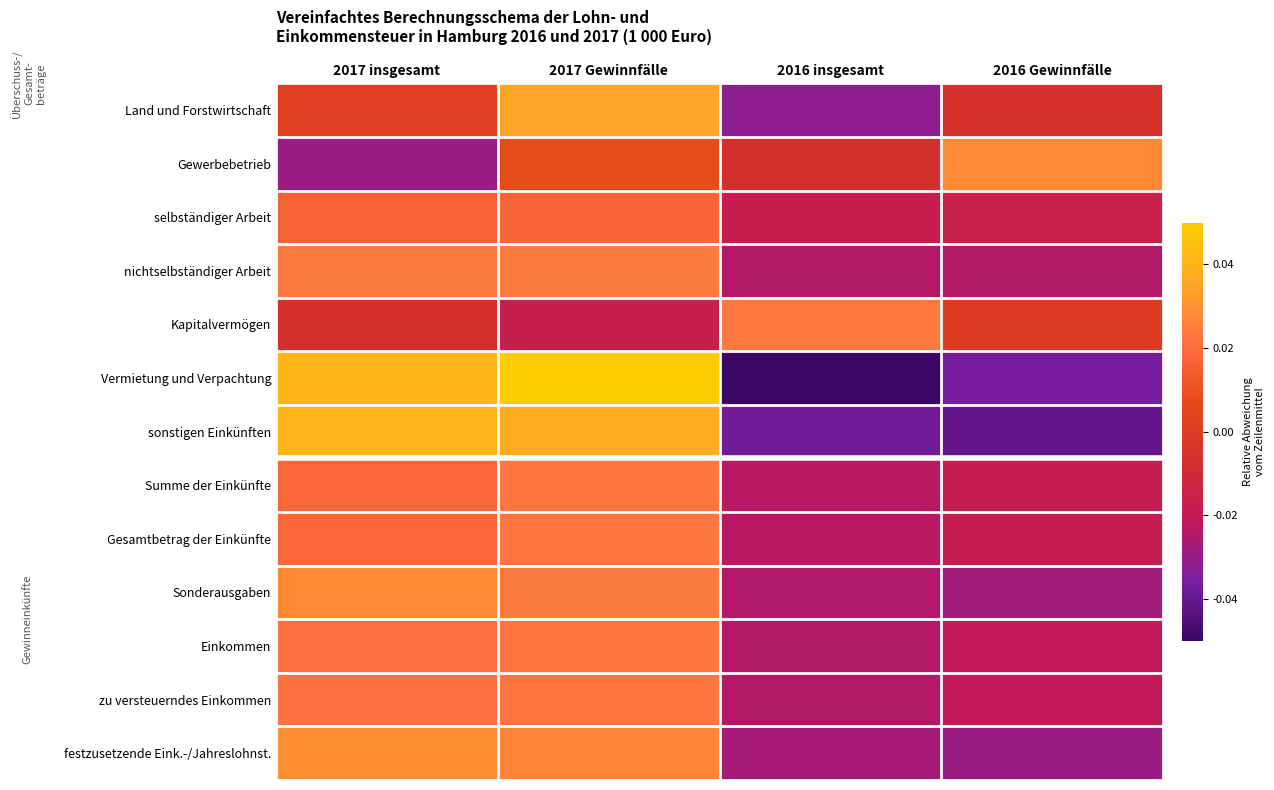

At which category is the sum across all series the highest?

2017 Gewinnfälle